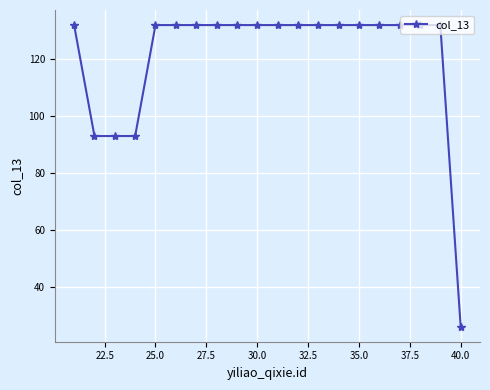

What is the value of the 7th point from the left?

132